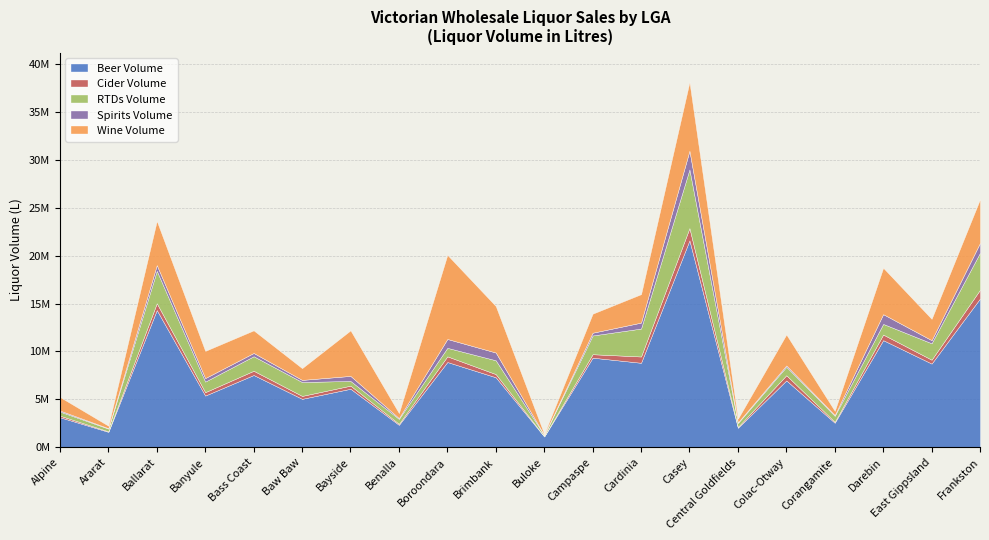

Rank the series at Benalla from highest to lowest value.

Beer Volume, Wine Volume, RTDs Volume, Cider Volume, Spirits Volume